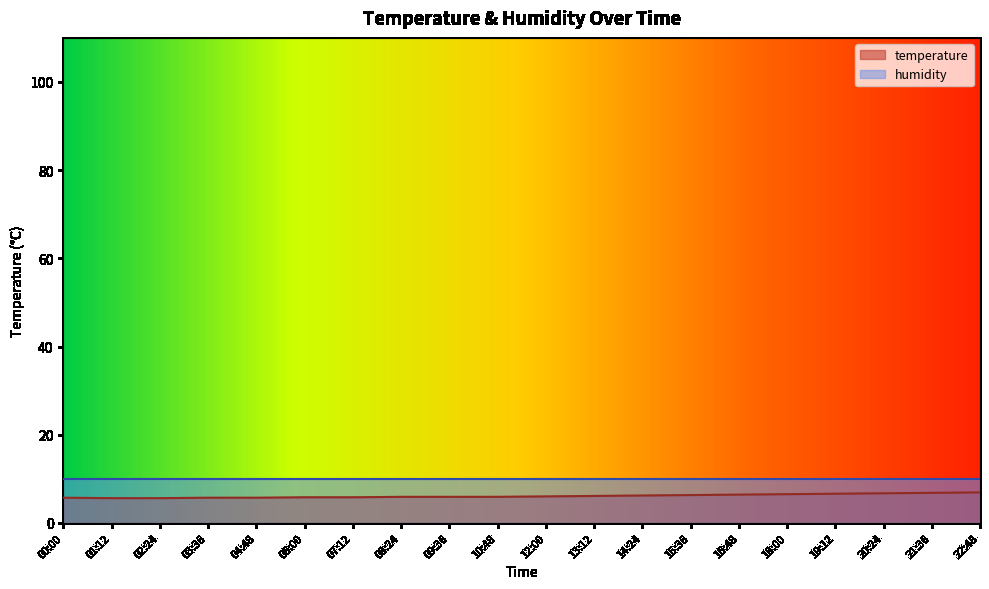

What value does the data have at 14:24?

6.2